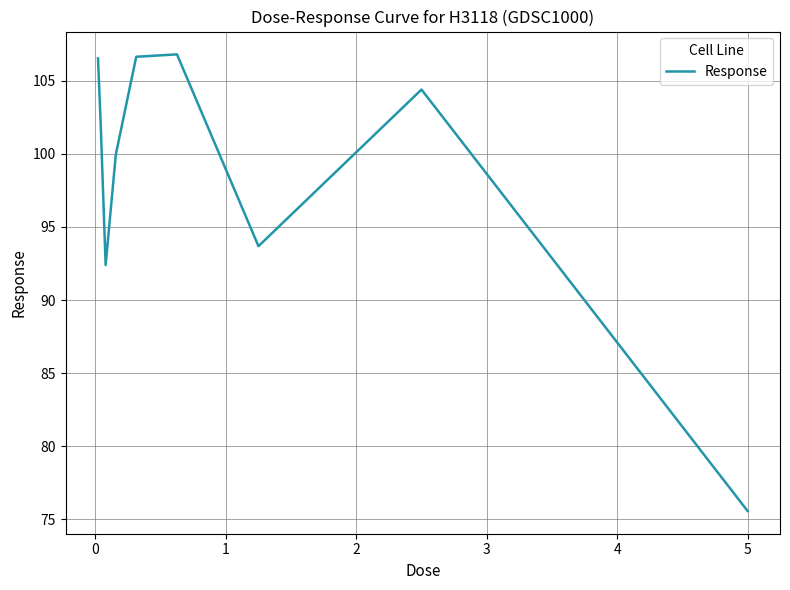

What is the sum of all values?

888.3